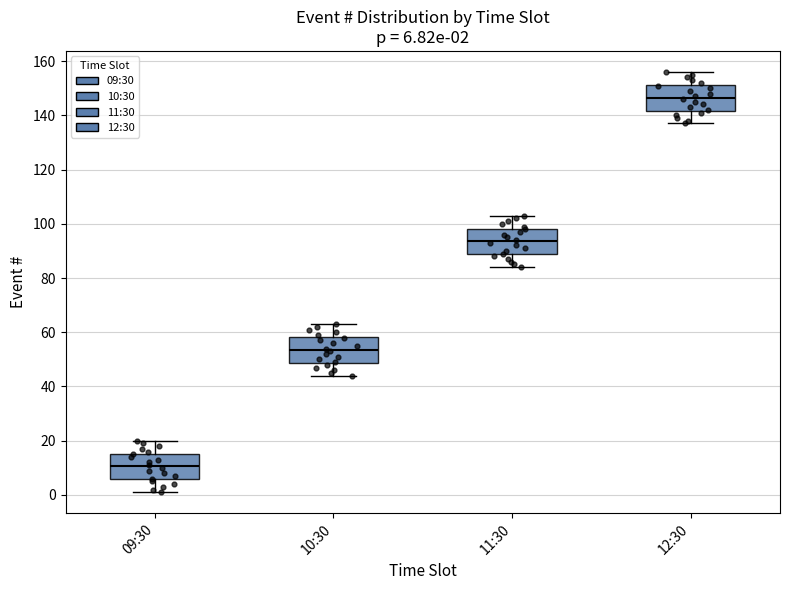

Which box's median line is the highest?

12:30